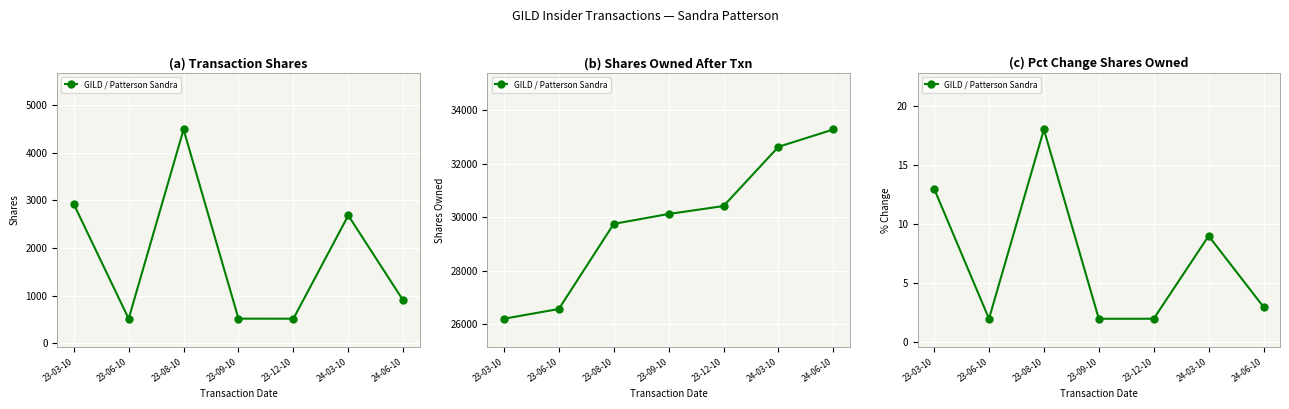

The chart shows a value of 1 at 24-06-10. True or false?

False